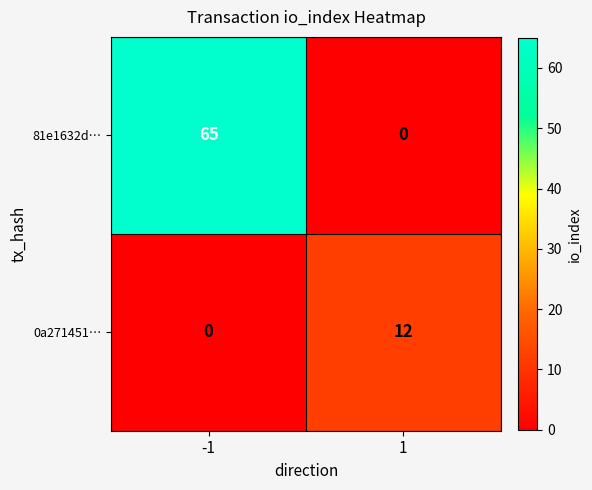

Which series changed the most between -1 and 1?

81e1632d…